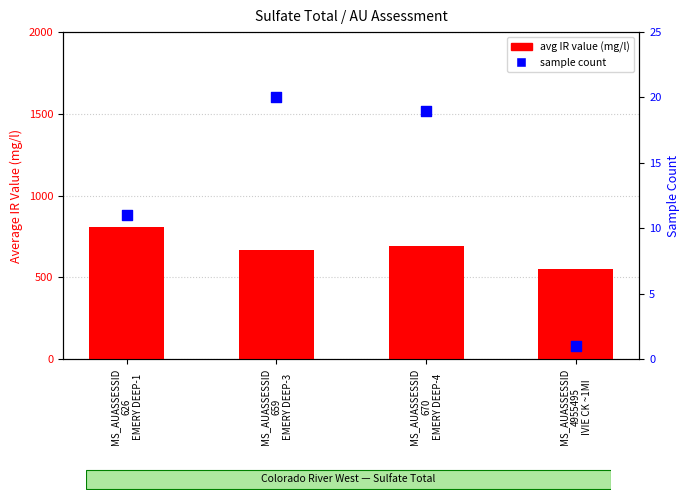

Which series has the largest Y range (max minus min)?

avg IR value (mg/l)